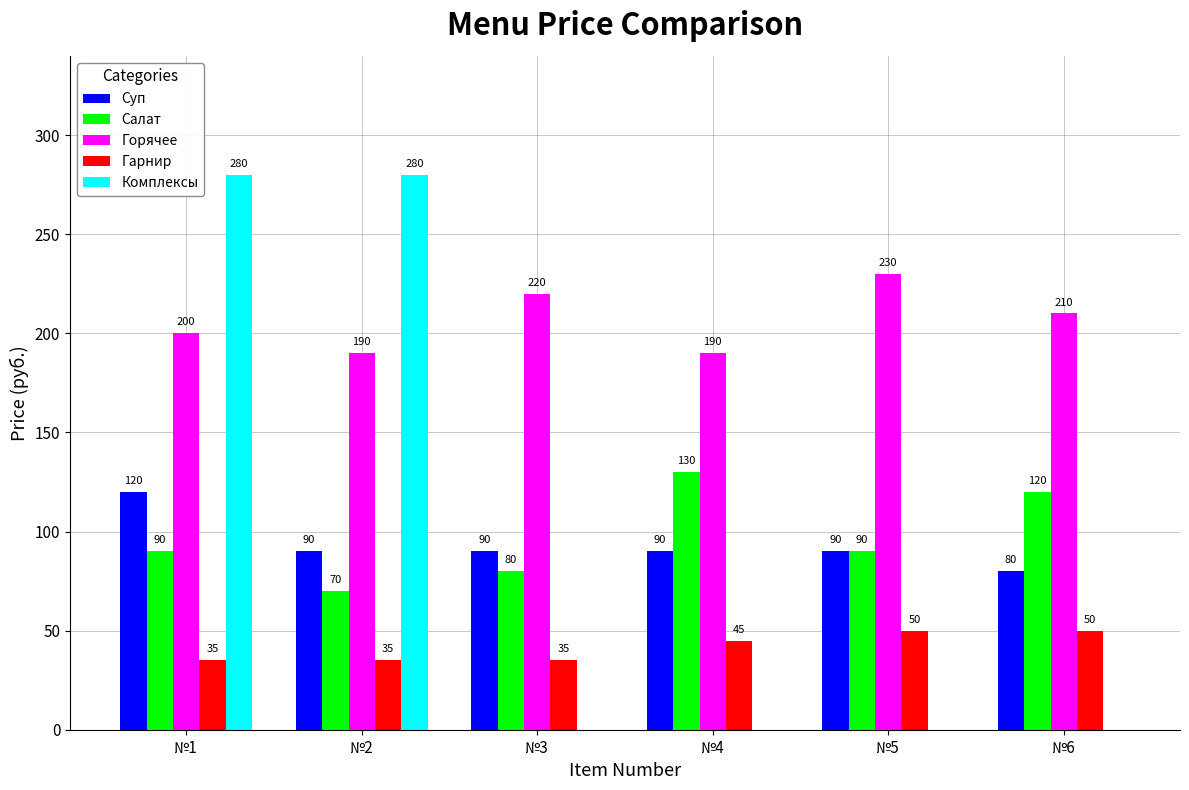

What is the maximum value for Гарнир?

50